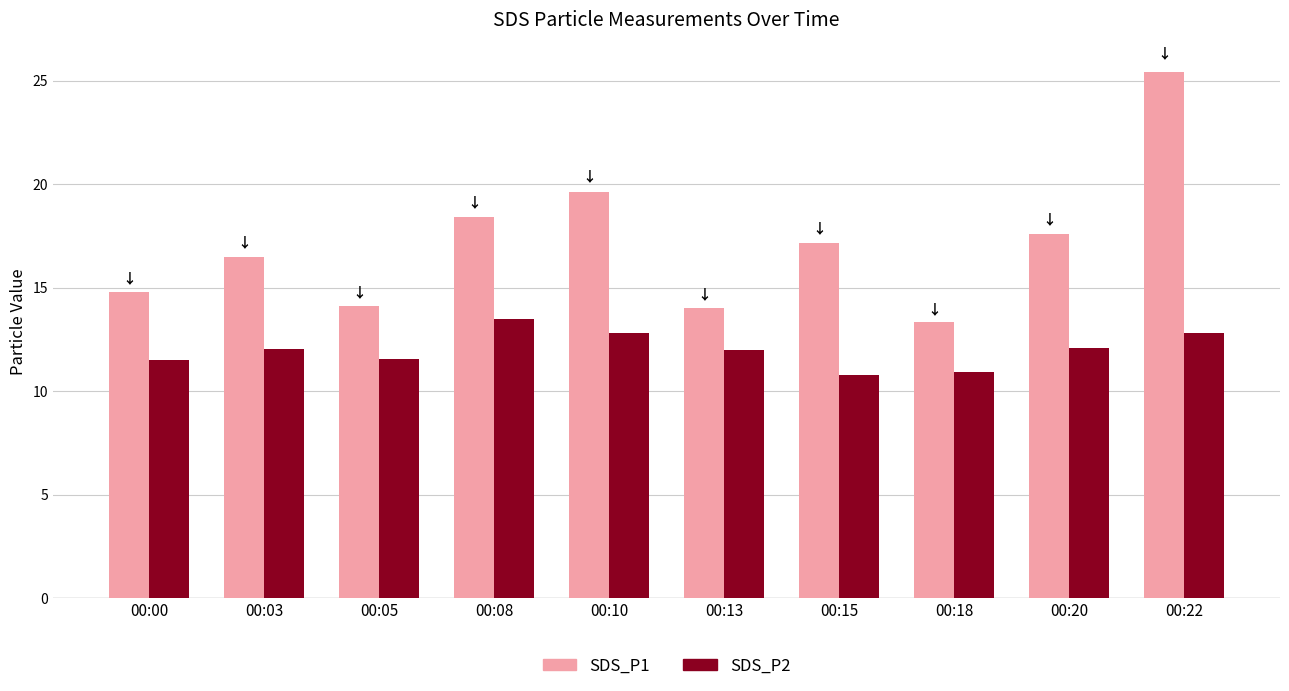

The SDS_P1 series shows 25.4 at 00:22. True or false?

True